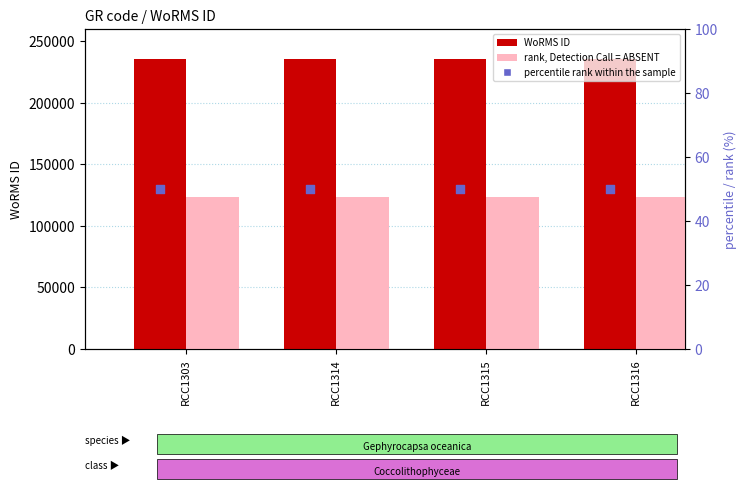

Is the value of percentile rank within the sample at RCC1314 greater than the value of WoRMS ID at RCC1303?

No